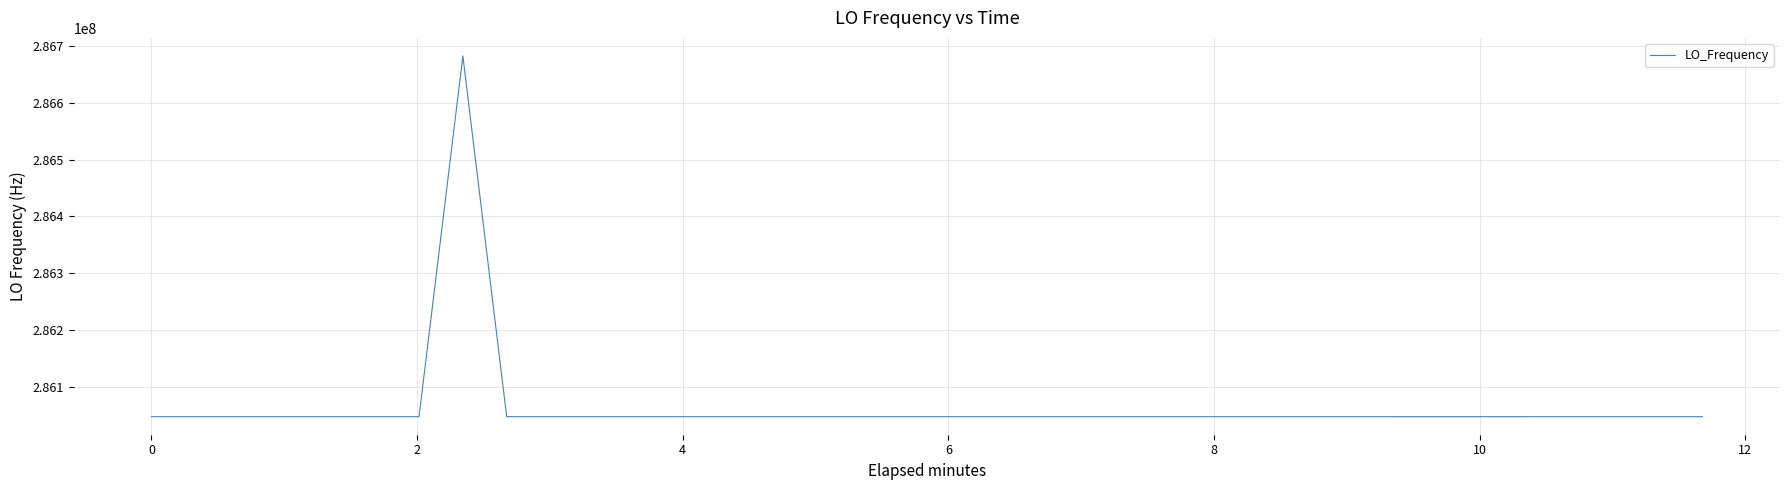

What is the maximum value shown in the chart?

286682706.7